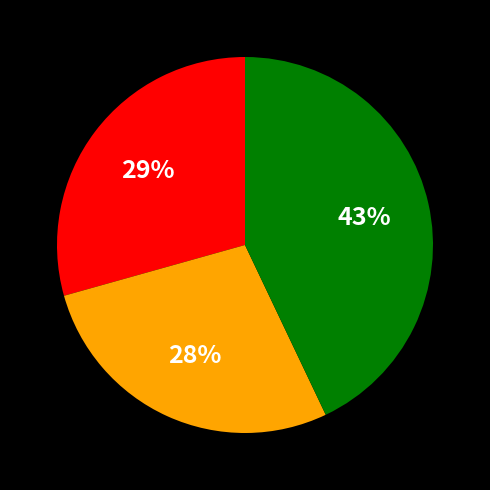

How many segments does this pie chart have?

3